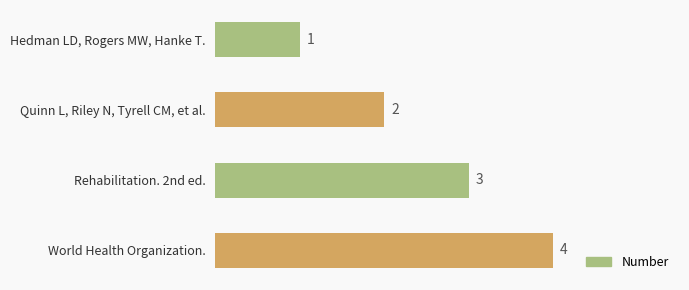

List the labels in order of value, smallest first.

Hedman LD, Rogers MW, Hanke T., Quinn L, Riley N, Tyrell CM, et al., Rehabilitation. 2nd ed., World Health Organization.